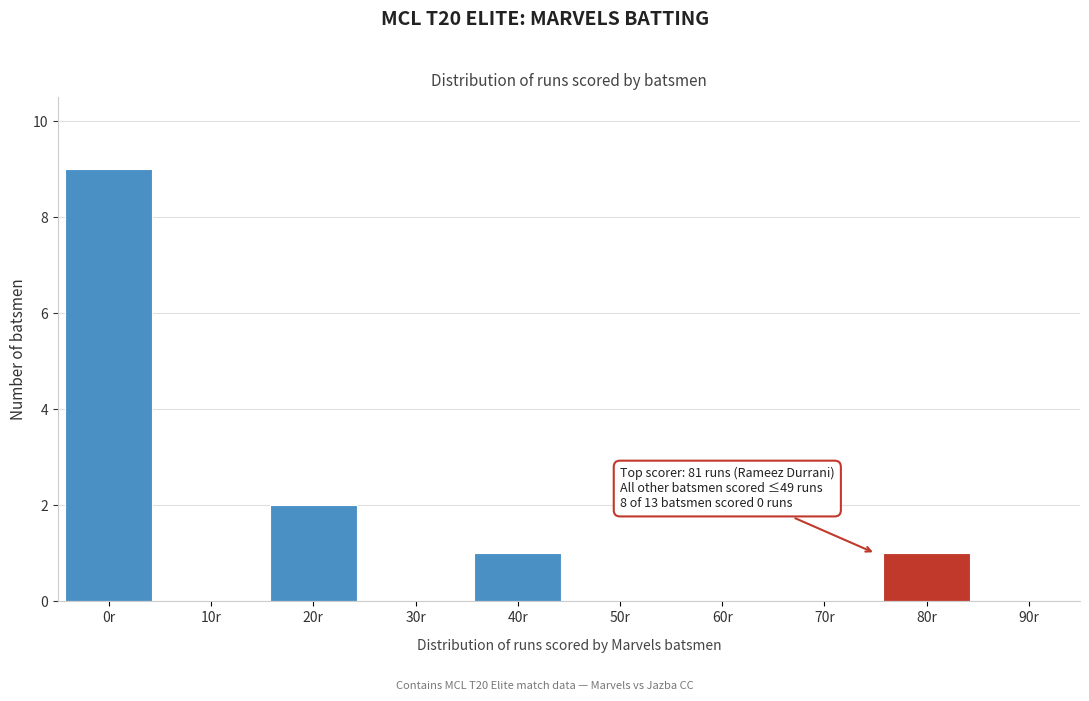

Reading left to right, list all the values displayed in this chart.

0r=9	10r=0	20r=2	30r=0	40r=1	50r=0	60r=0	70r=0	80r=1	90r=0